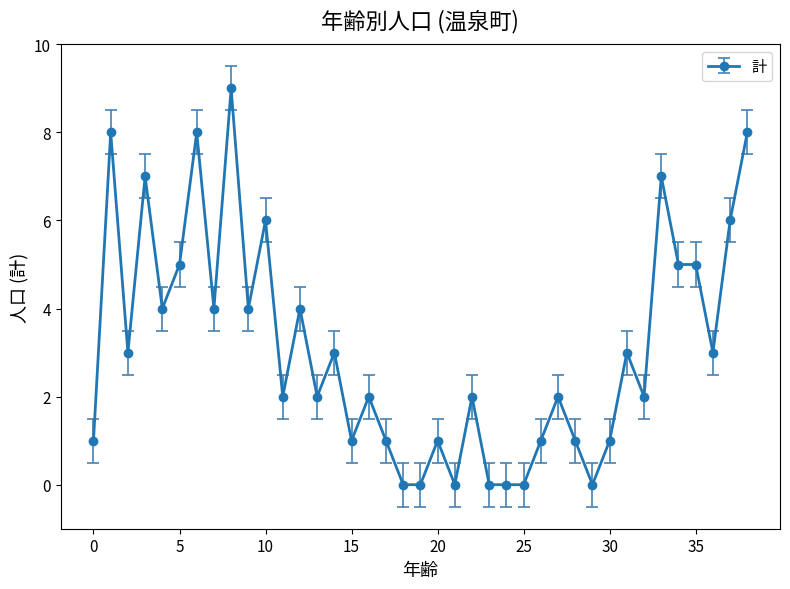

What is the value of the 33rd point from the left?

2